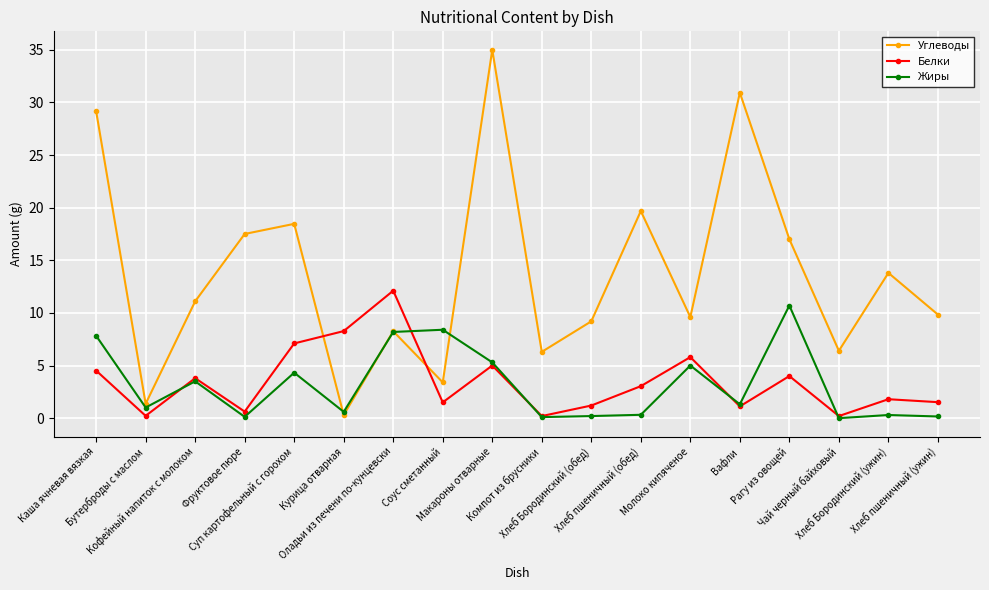

What is the highest value of the Углеводы series?

35.0